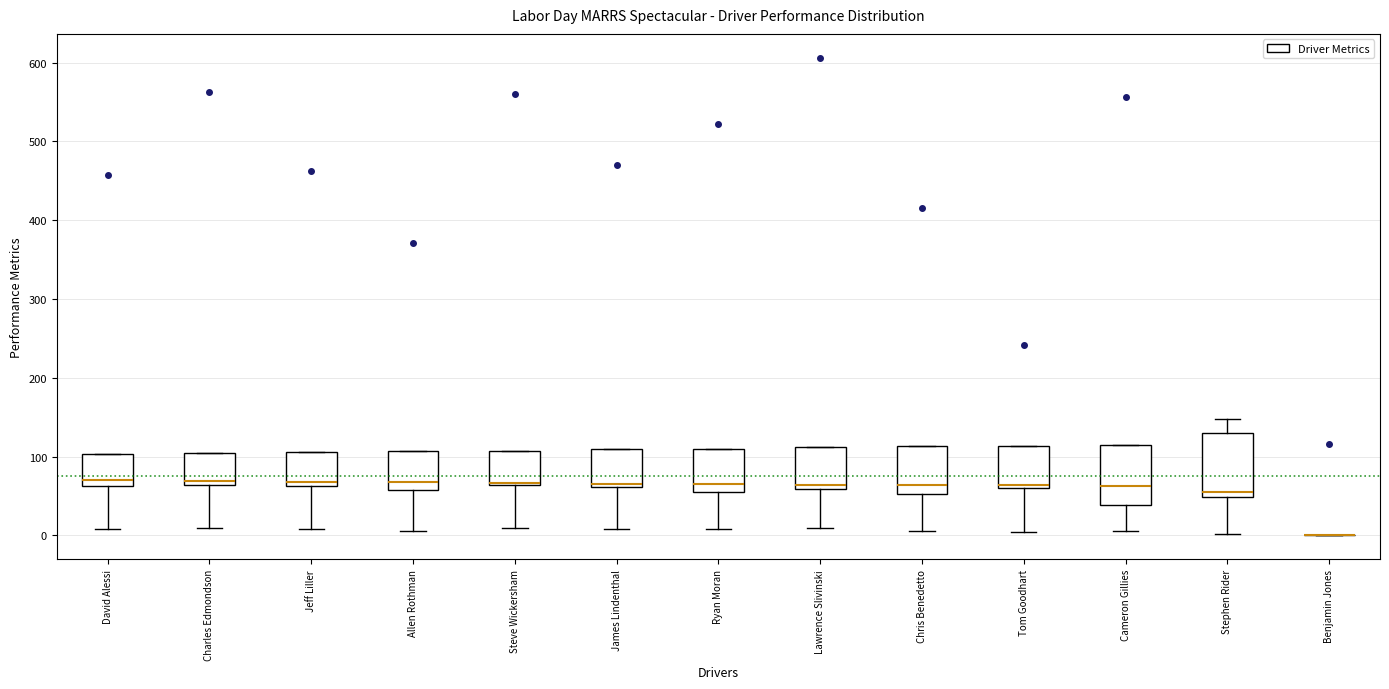

Reading left to right, transcribe this box plot: for each box, give where its median line is, the range the box spans, and where its two whiskers end, as read against the y-axis. The values are not printed on the chart, so give them approximately, as read against the axis.

David Alessi: median 70, box 60 to 100, whiskers 10 to 100
Charles Edmondson: median 70, box 60 to 100, whiskers 10 to 100
Jeff Liller: median 70, box 60 to 110, whiskers 10 to 110
Allen Rothman: median 70, box 60 to 110, whiskers 10 to 110
Steve Wickersham: median 70, box 60 to 110, whiskers 10 to 110
James Lindenthal: median 70, box 60 to 110, whiskers 10 to 110
Ryan Moran: median 70, box 60 to 110, whiskers 10 to 110
Lawrence Slivinski: median 60 (just above the box's lower edge), box 60 to 110, whiskers 10 to 110
Chris Benedetto: median 60, box 50 to 110, whiskers 10 to 110
Tom Goodhart: median 60 (just above the box's lower edge), box 60 to 110, whiskers 0 to 110
Cameron Gillies: median 60, box 40 to 110, whiskers 10 to 110
Stephen Rider: median 60, box 50 to 130, whiskers 0 to 150
Benjamin Jones: box collapsed to a line at 0, whiskers 0 to 0